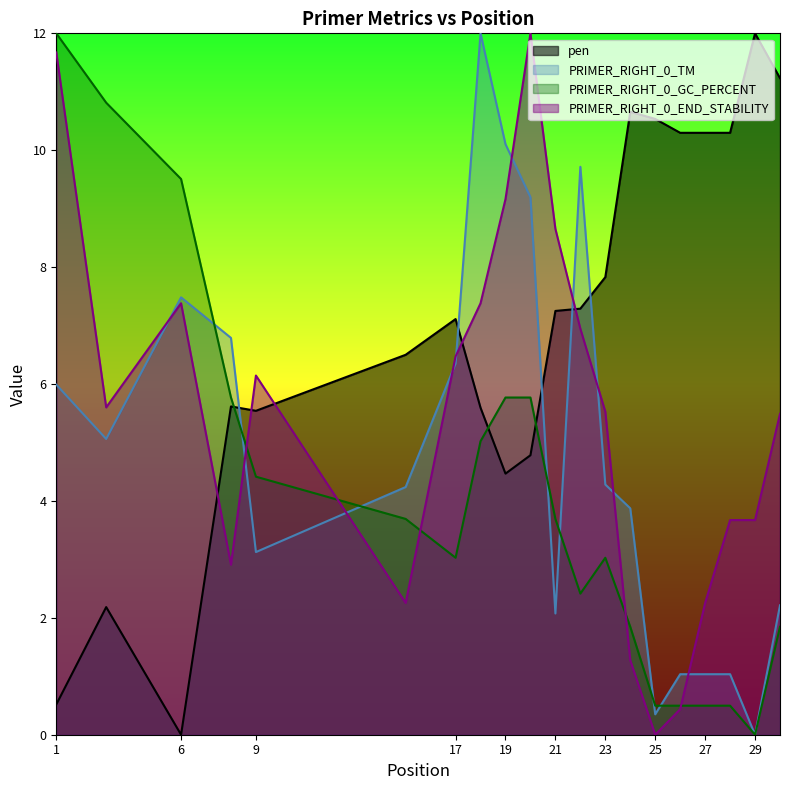

At 15, list the series in order from largest to smallest.

pen, PRIMER_RIGHT_0_TM, PRIMER_RIGHT_0_GC_PERCENT, PRIMER_RIGHT_0_END_STABILITY